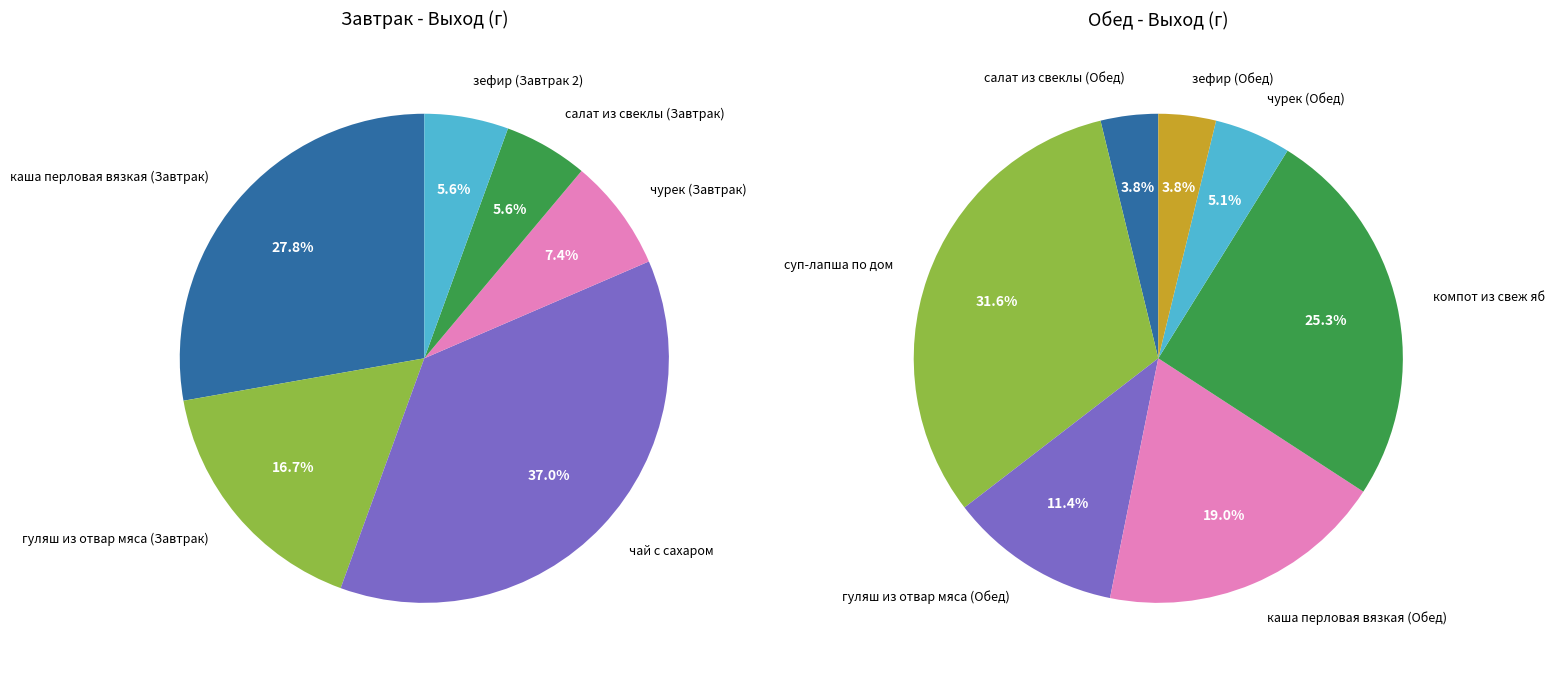

Does any single category account for the majority?

No